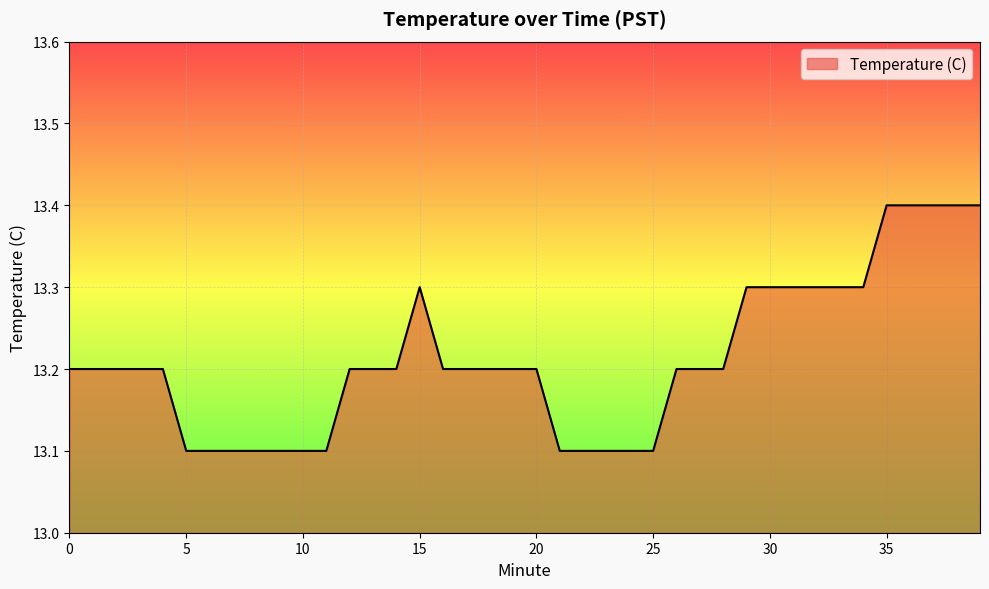

What is the sum of all values?

528.5